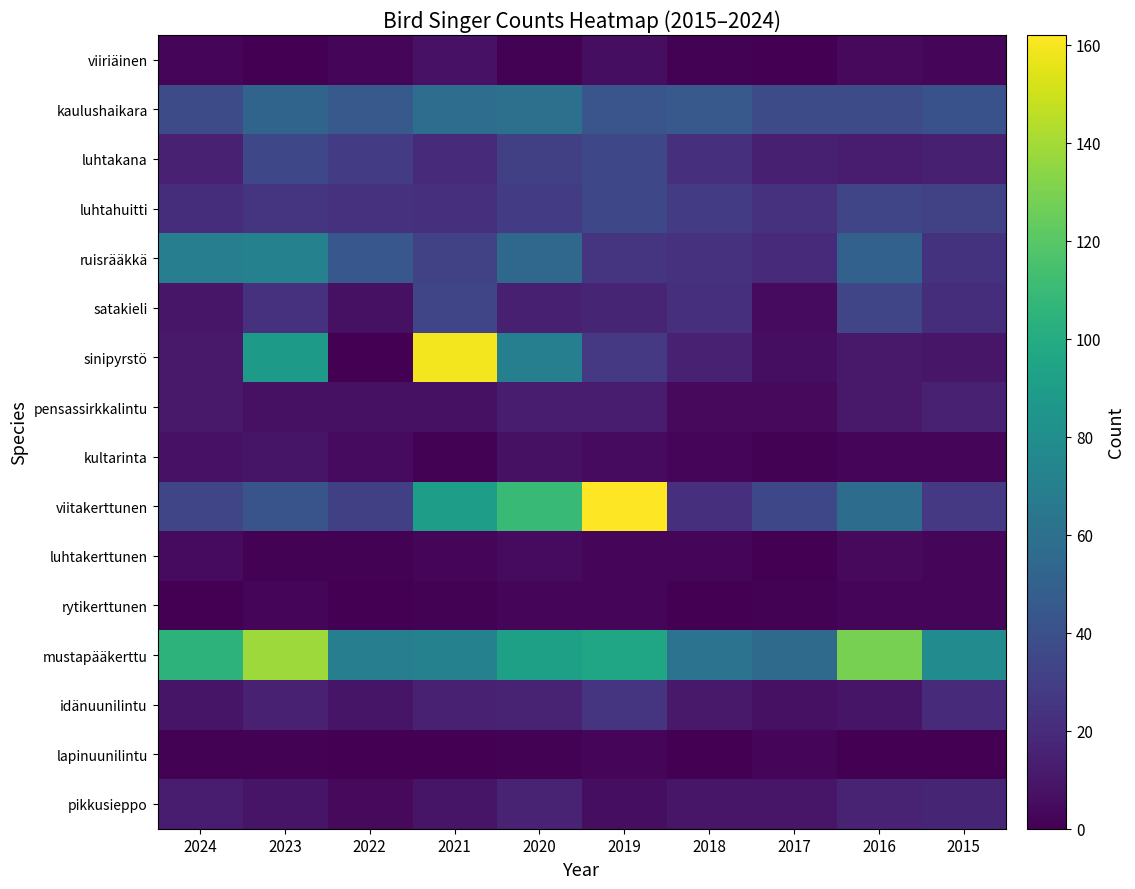

What is the spread (max minus min) of values at 2023?

138